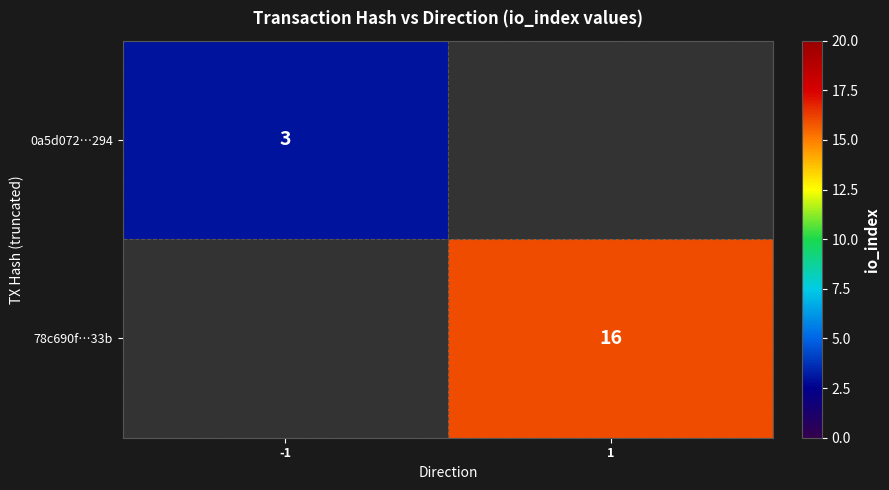

At how many categories does at least one series exceed 3?

1